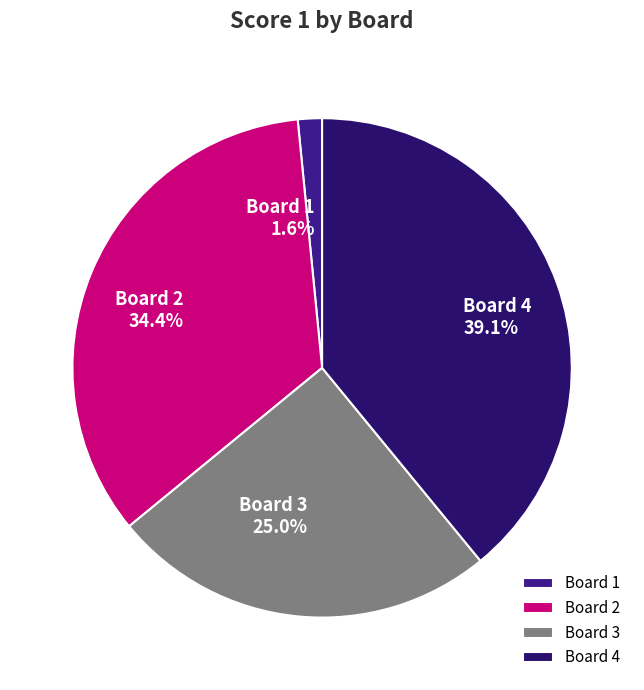

Is there any slice that represents more than half of the pie?

No